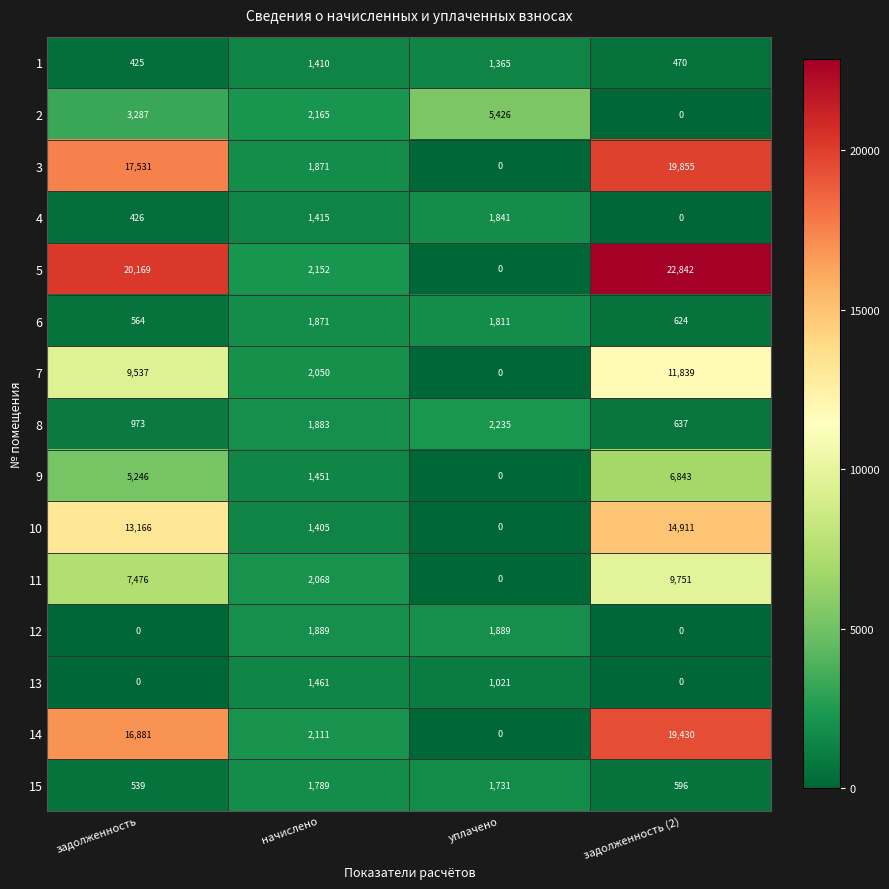

What is the minimum value for 6?

564